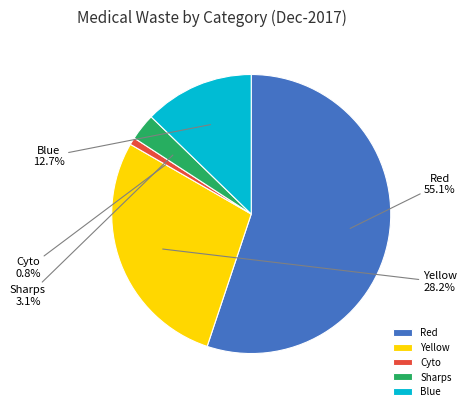

Rank the categories by value from lowest to highest.

Cyto, Sharps, Blue, Yellow, Red